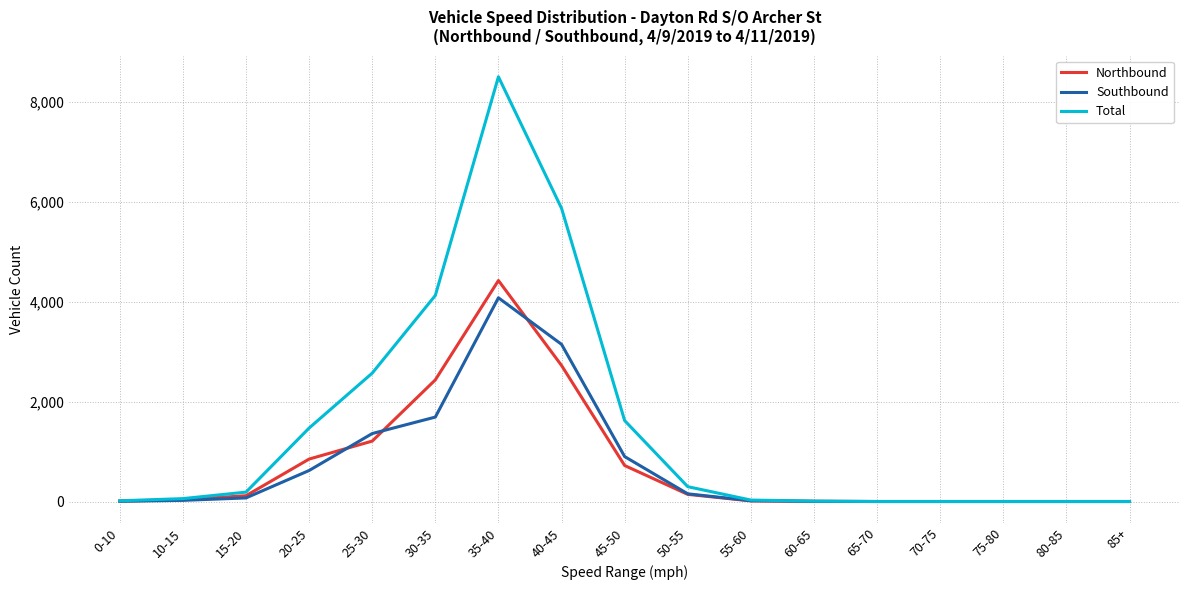

Which series has the largest range (max minus min)?

Total